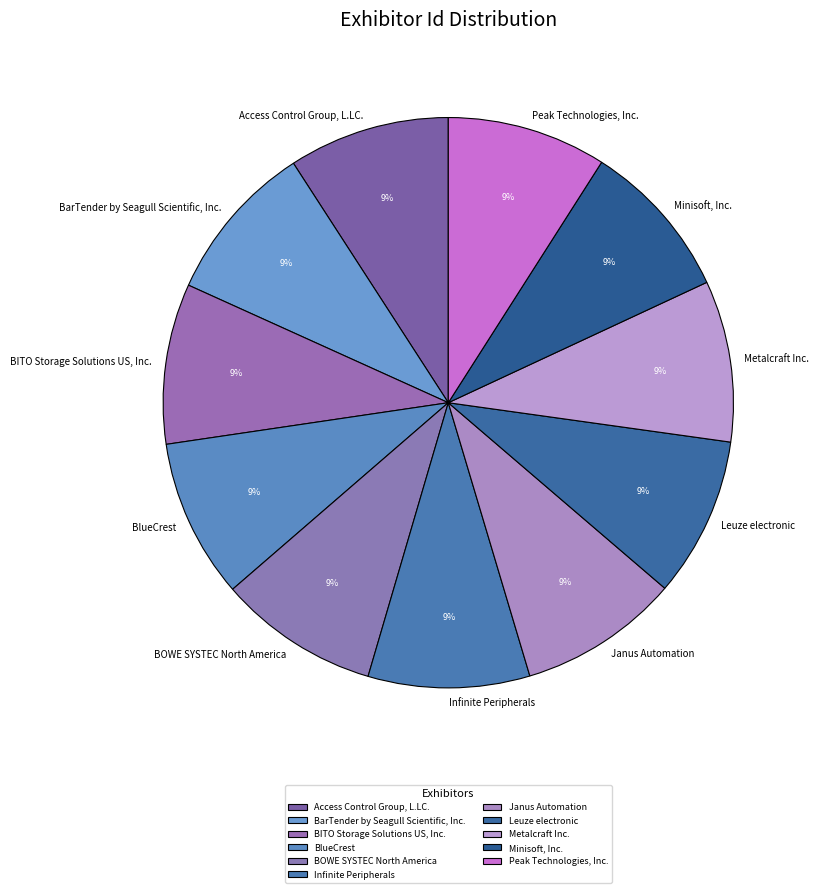

Is the sum of Minisoft, Inc. and BOWE SYSTEC North America greater than half?

No